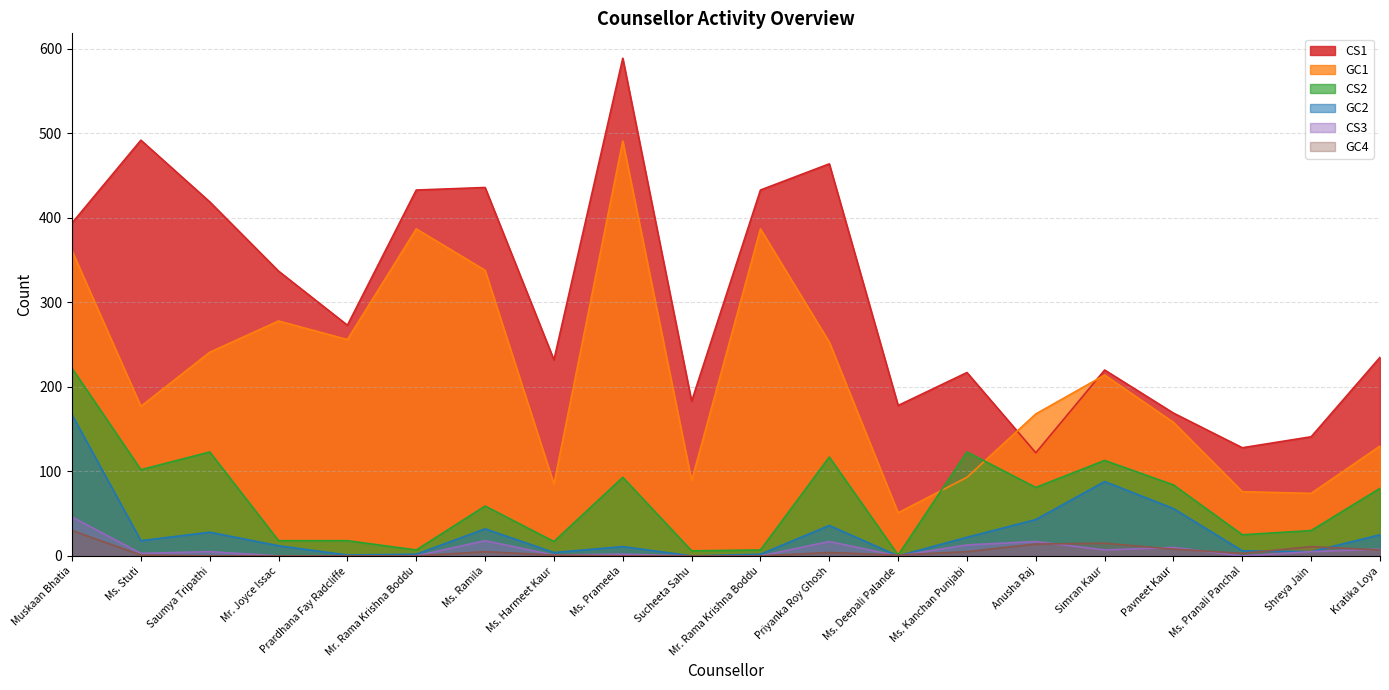

Between Anusha Raj and Ms. Stuti, which is larger?

Ms. Stuti